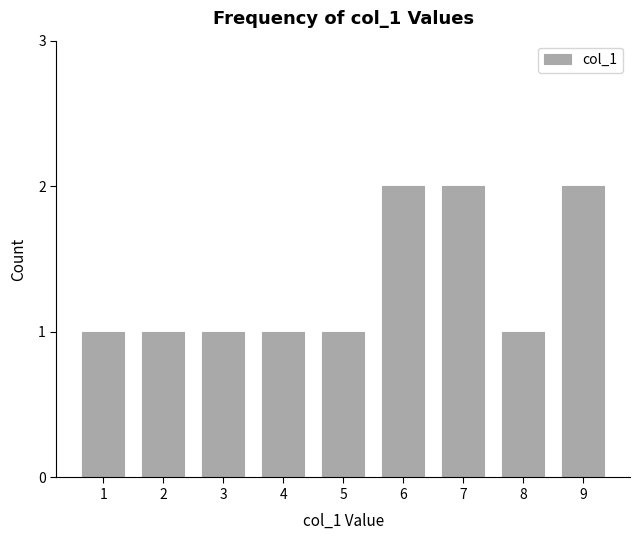

Reading left to right, list all the values displayed in this chart.

1=1	2=1	3=1	4=1	5=1	6=2	7=2	8=1	9=2